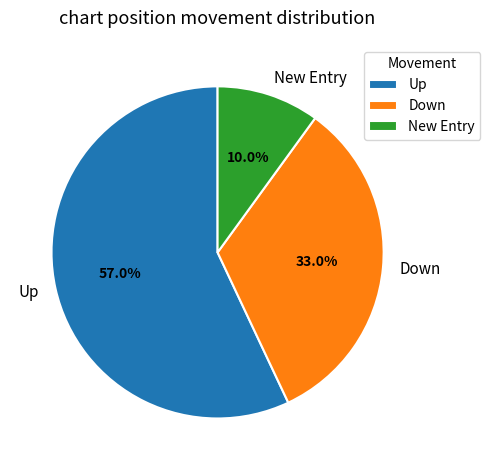

What is the majority slice?

Up